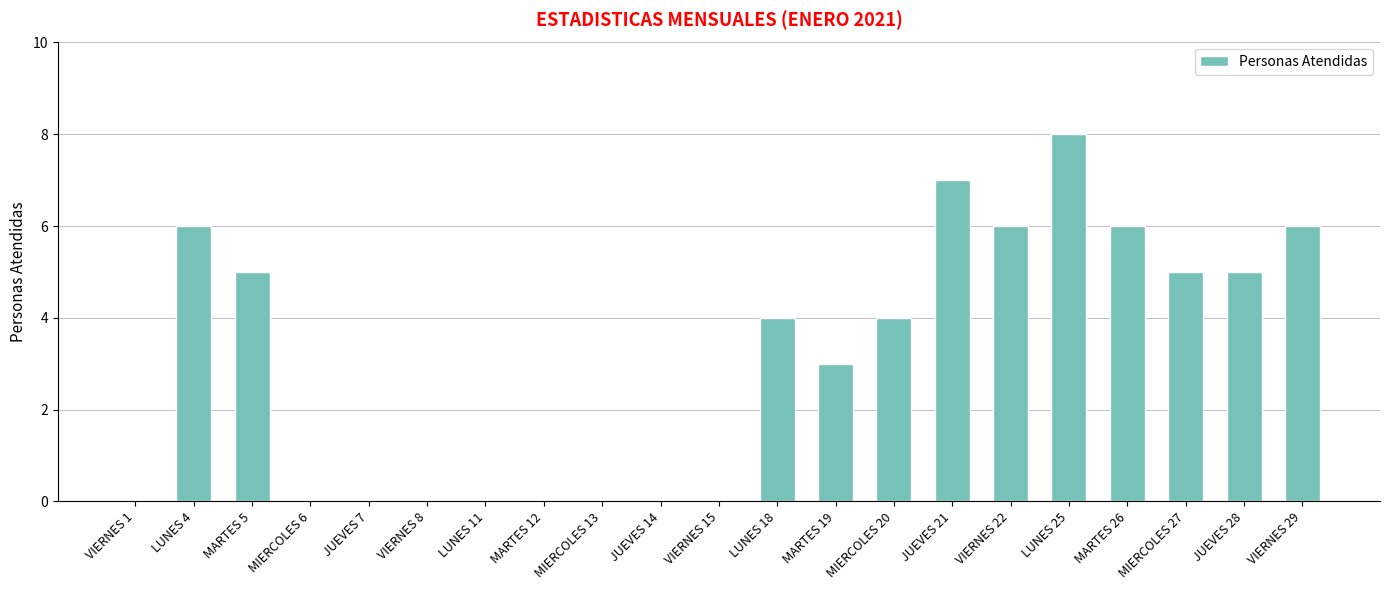

What is the greatest value displayed?

8